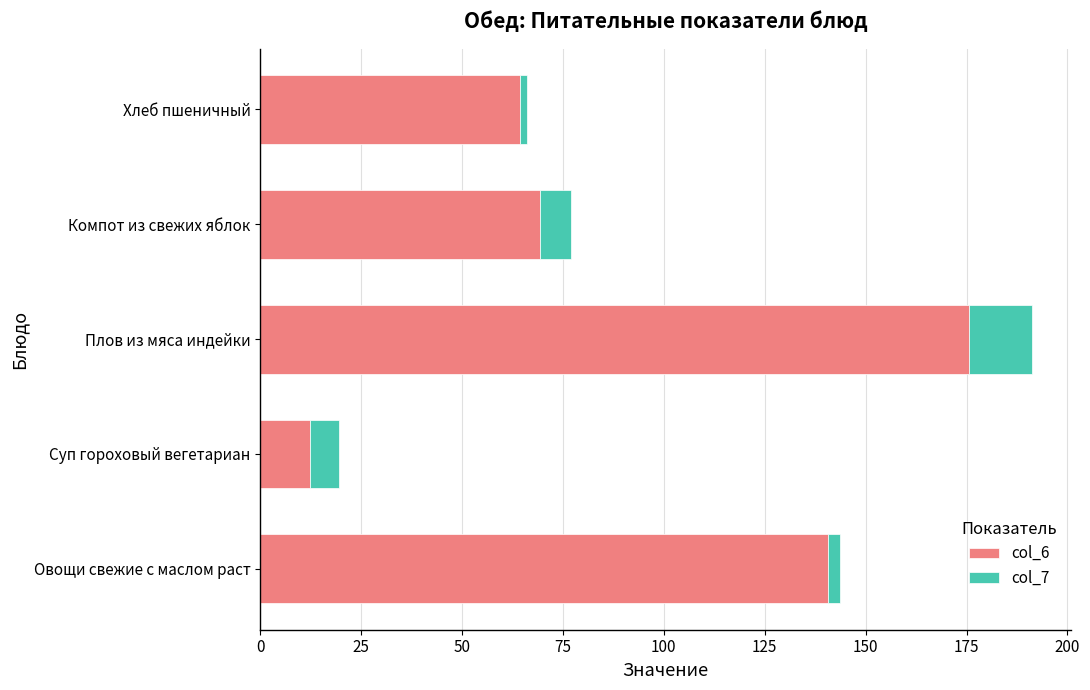

The col_6 series shows 69.4 at Компот из свежих яблок. True or false?

True